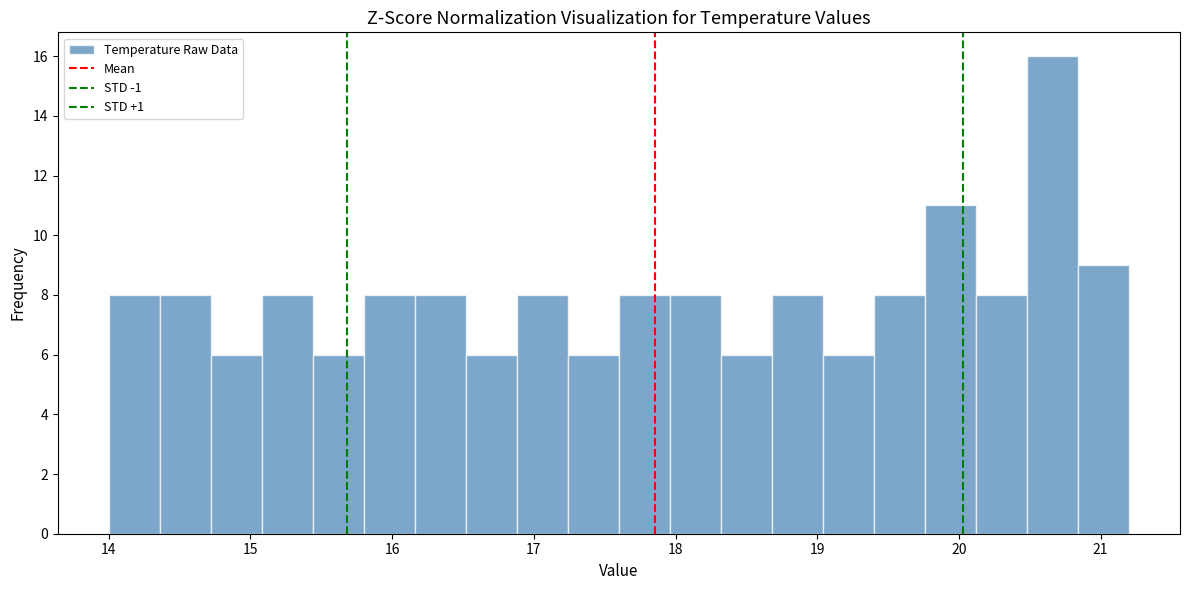

Read against the x-axis, roughly where is the centre of the tallest bar?

20.7